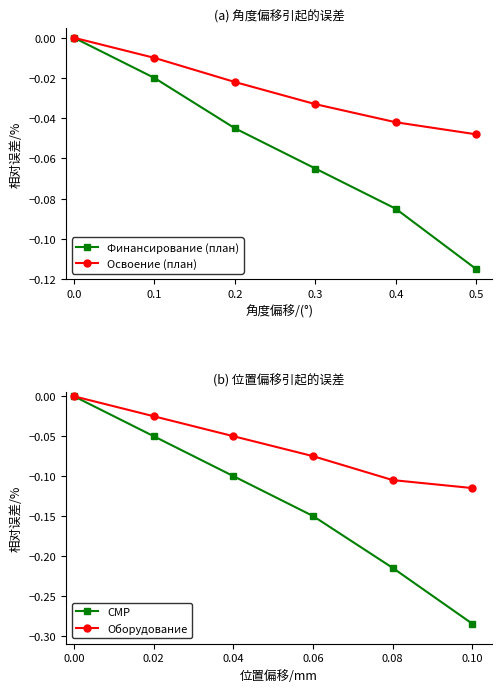

What is the approximate value of Финансирование (план) at 0.4?

-0.1